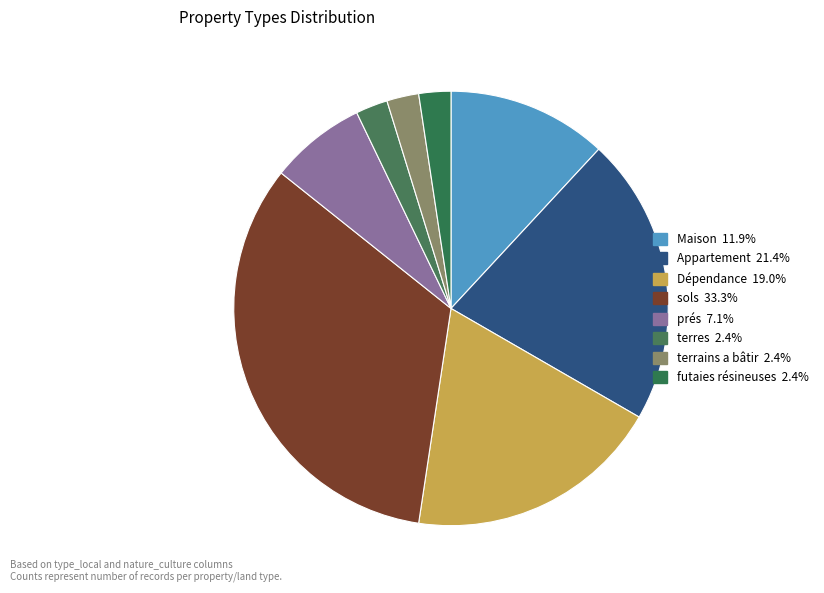

Which slice is the smallest?

terres